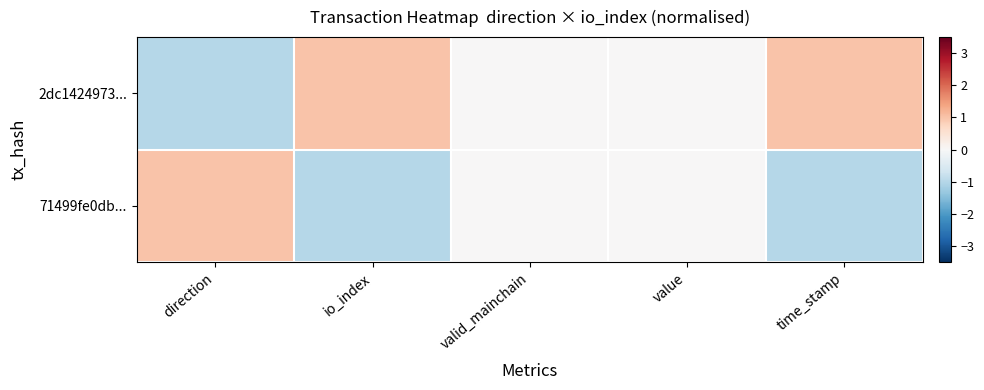

Which series has the largest range (max minus min)?

2dc1424973...